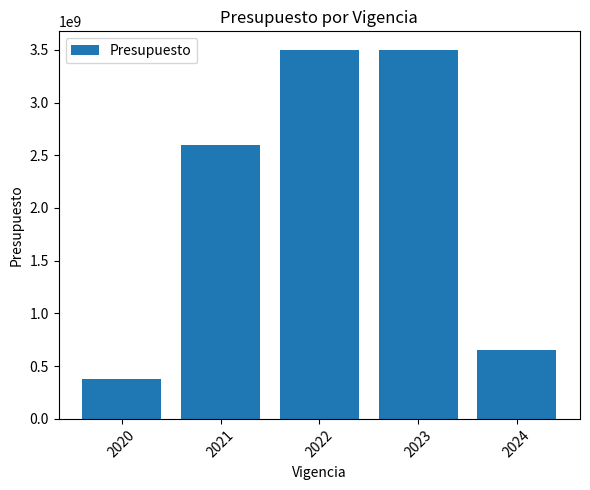

Count the number of data series in this chart.

1